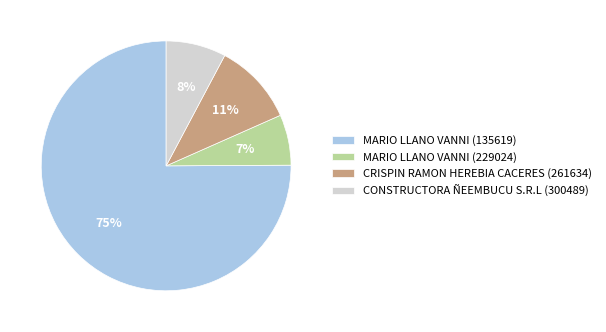

What is the ratio of the value at CRISPIN RAMON HEREBIA CACERES (261634) to the value at CONSTRUCTORA ÑEEMBUCU S.R.L (300489)?

1.4